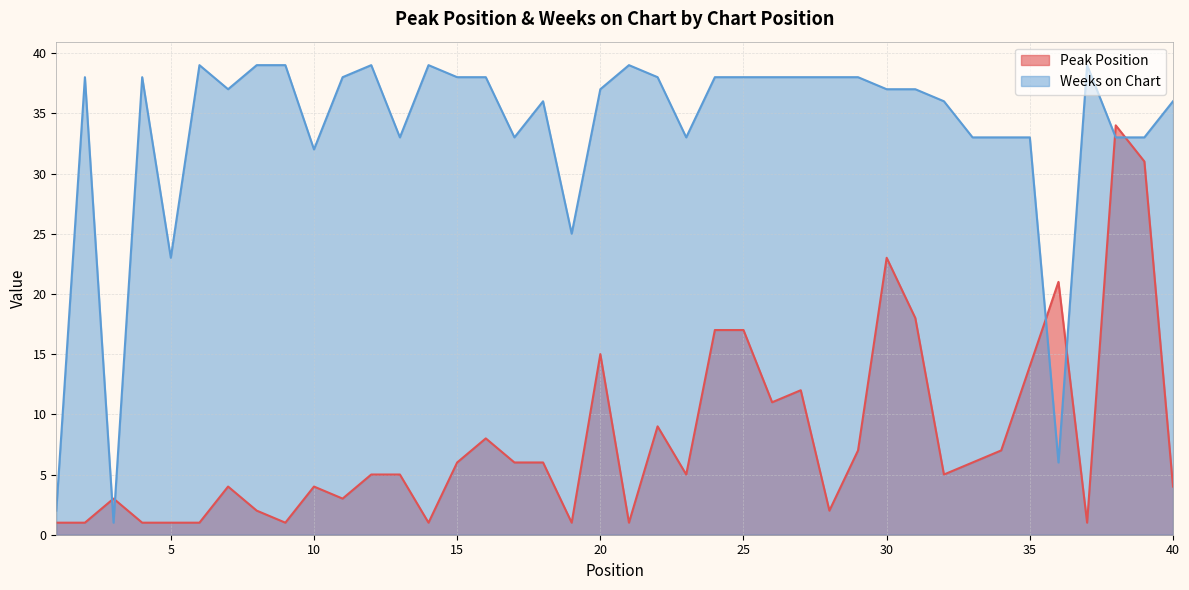

The value of Weeks on Chart at 24 is 58. True or false?

False